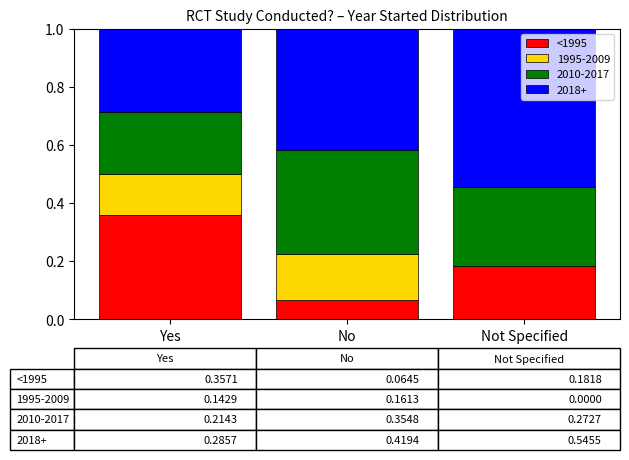

What is the total value across all series at Not Specified?

1.0